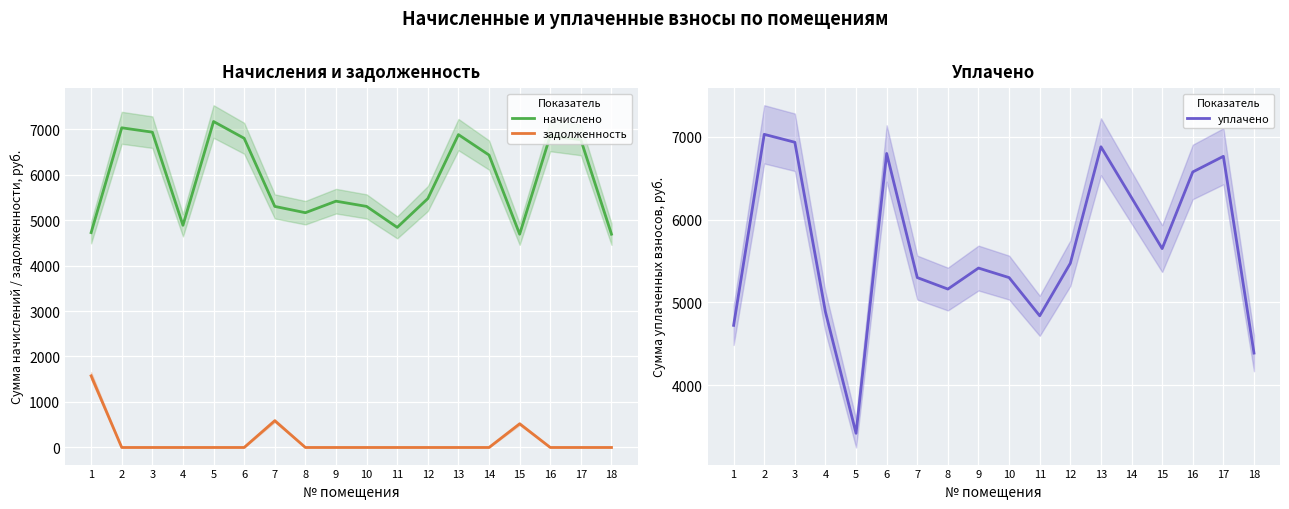

Where does the уплачено series first go above 5472?

2